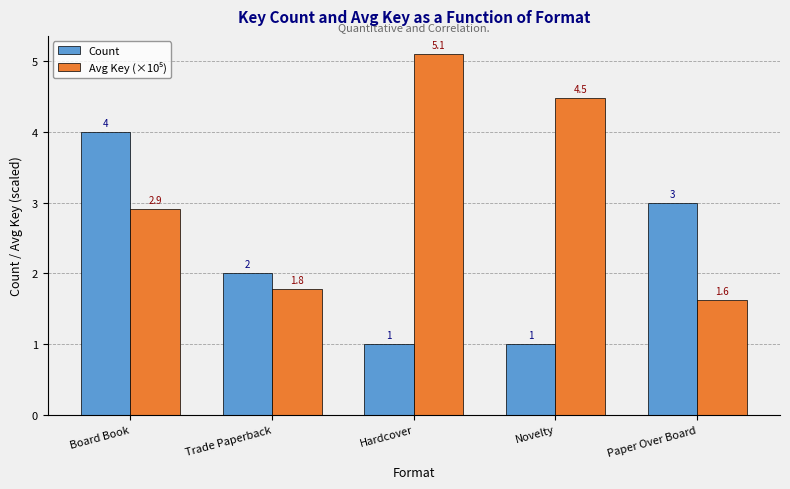

What is the maximum value shown in the chart?

5.1